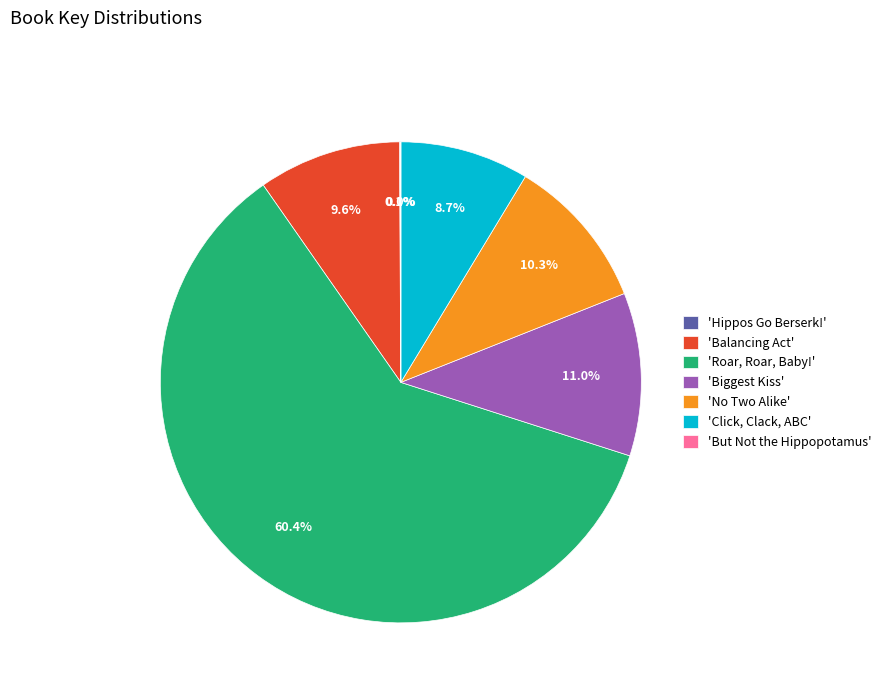

To the nearest percent, what is the difference between the largest and smallest slice percentages?

60%